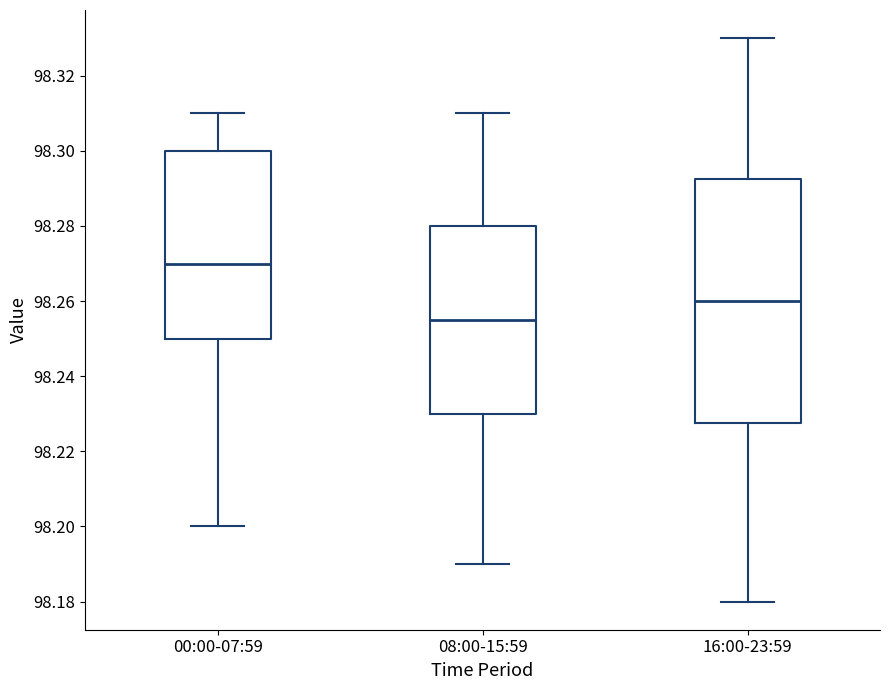

Which box has the lowest median line?

08:00-15:59